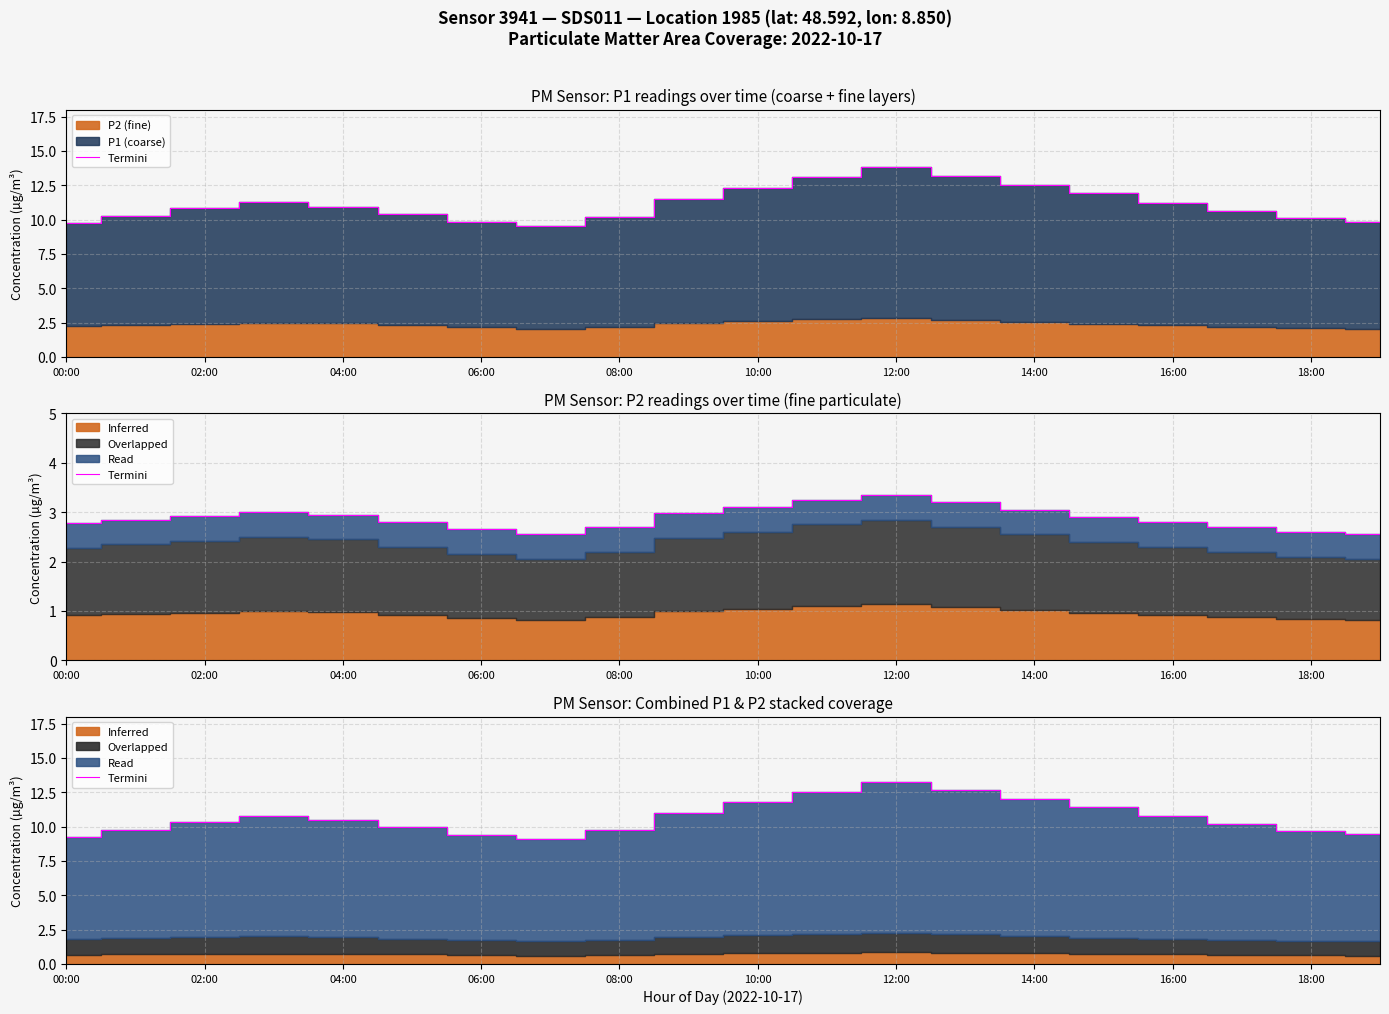

Count the number of categories in the chart.

20